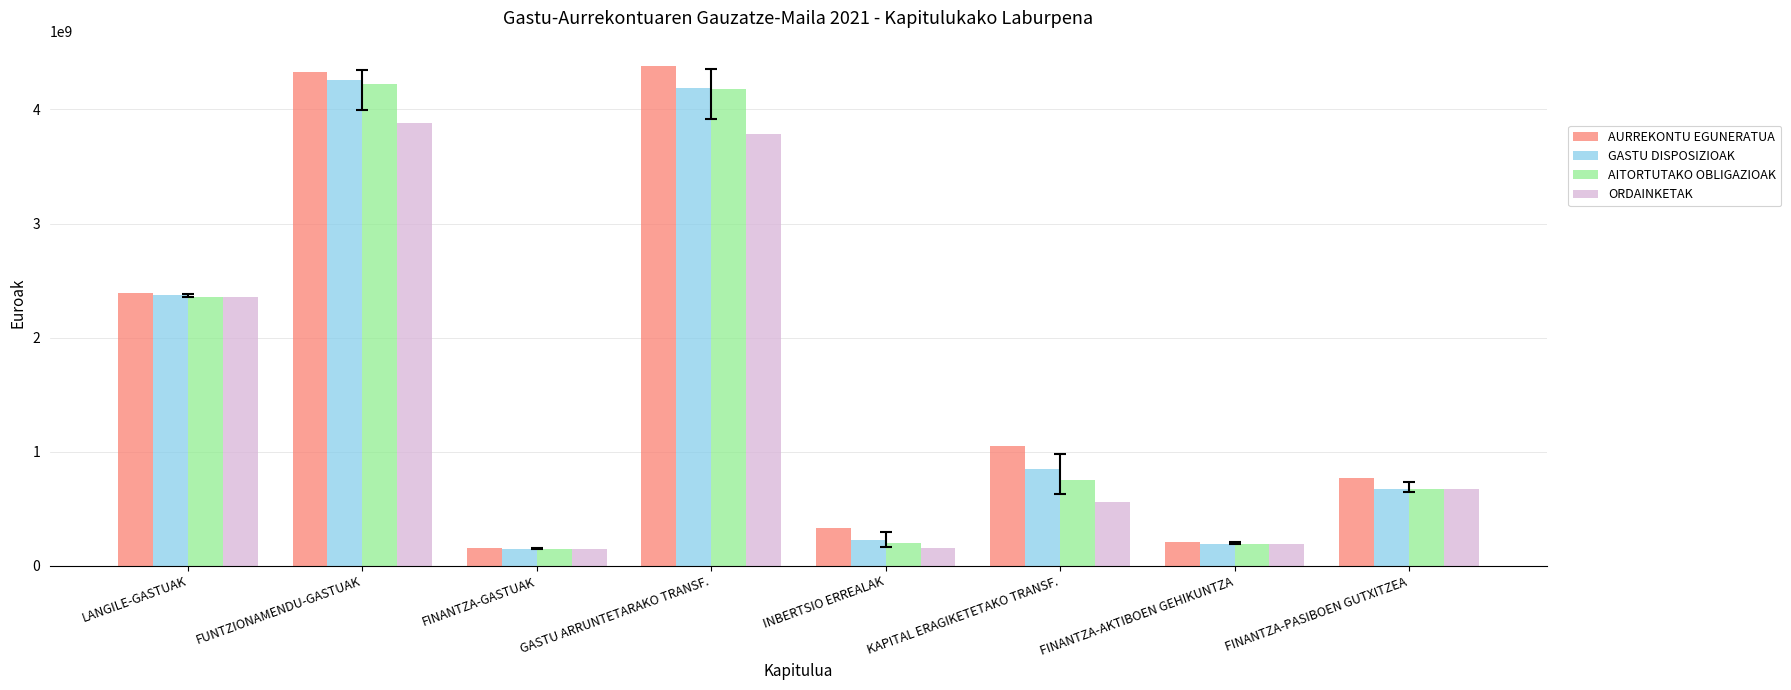

What is the approximate value of AURREKONTU EGUNERATUA at FINANTZA-PASIBOEN GUTXITZEA?

768085834.0